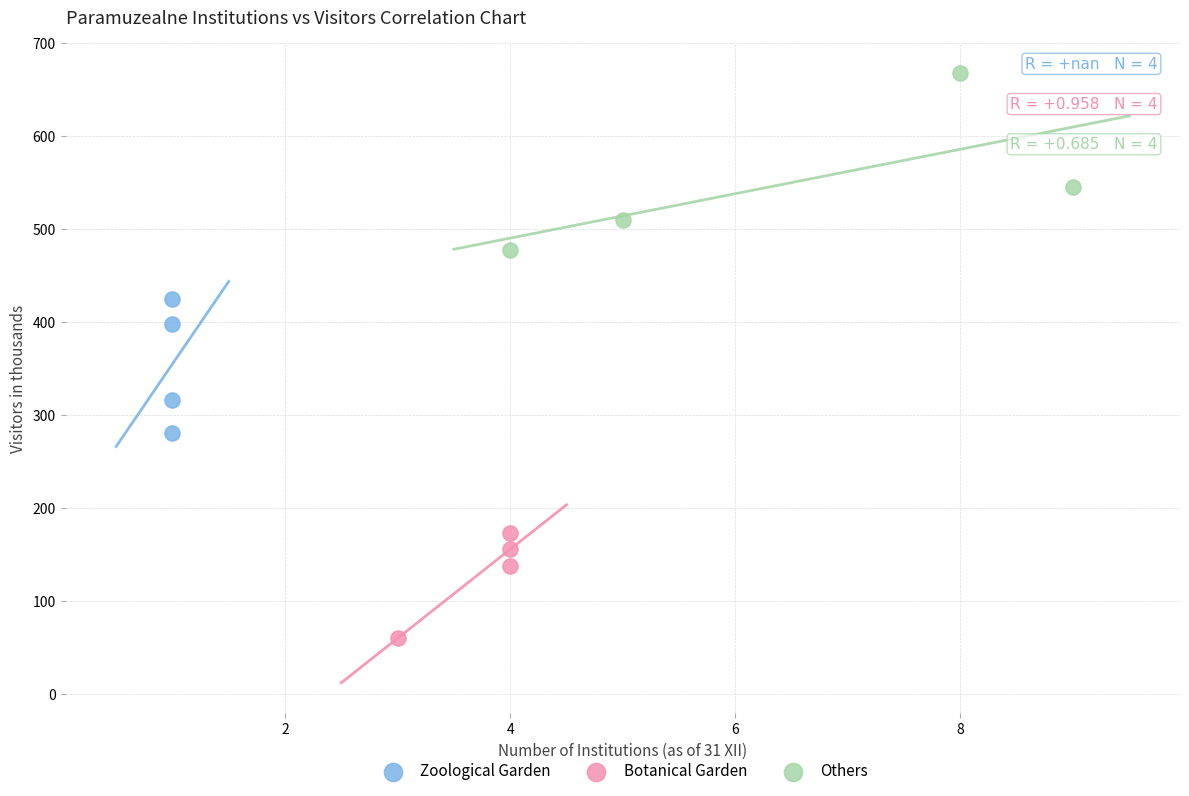

Which series contains the highest Y value?

Others